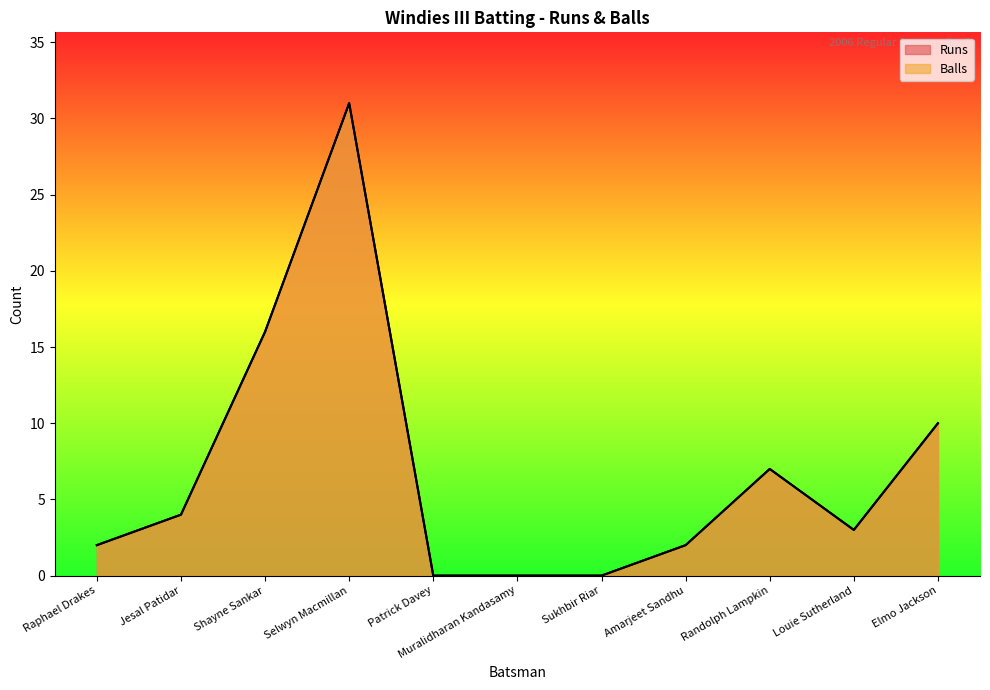

The value of Runs at Selwyn Macmillan is 31. True or false?

True